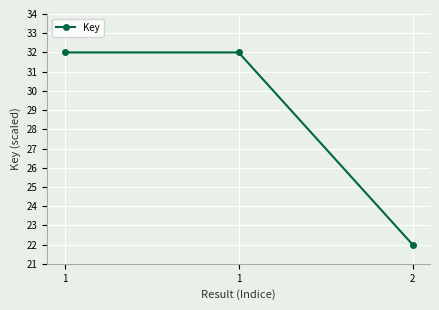

How many lines are shown in the chart?

1